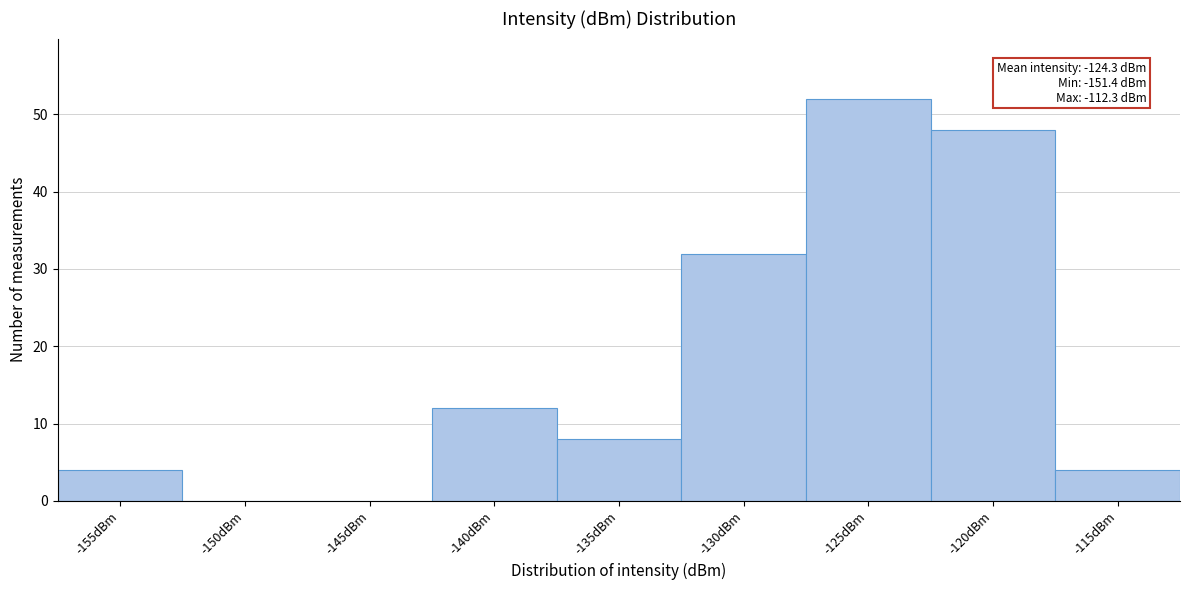

Reading right to left, transcribe all the data shown in this chart.

-115dBm=4	-120dBm=48	-125dBm=52	-130dBm=32	-135dBm=8	-140dBm=12	-145dBm=0	-150dBm=0	-155dBm=4